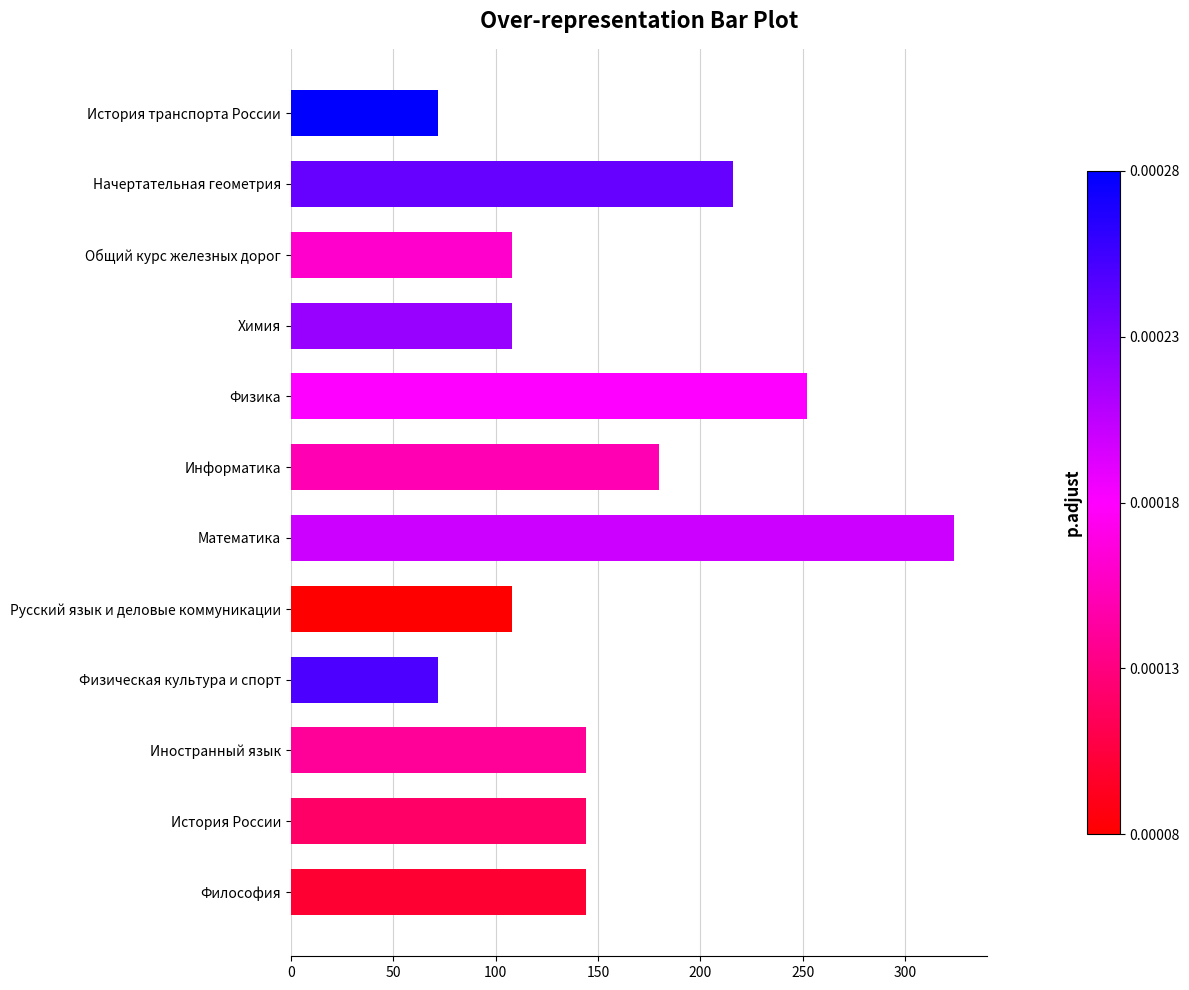

What is the minimum value shown in the chart?

72